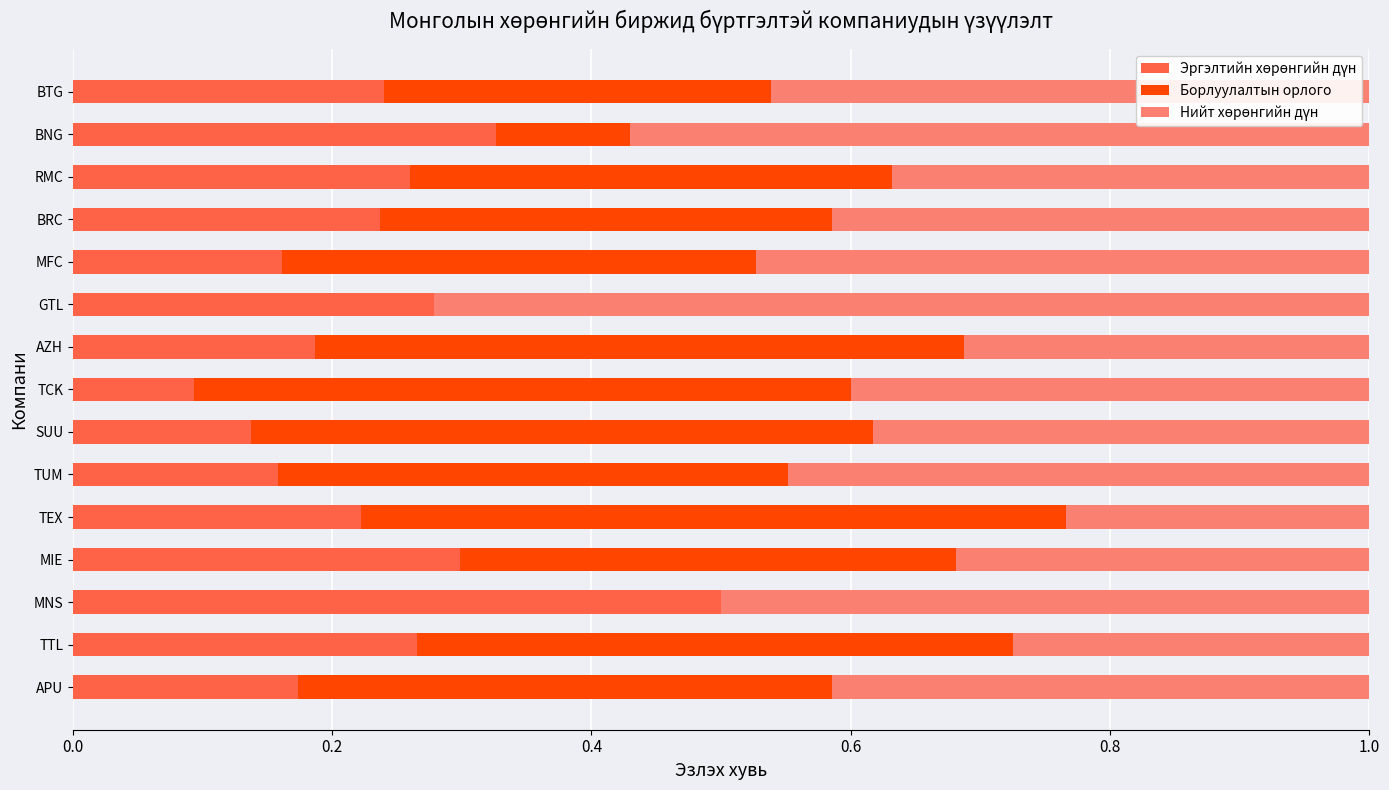

What is the total value across all series at MNS?

1.0